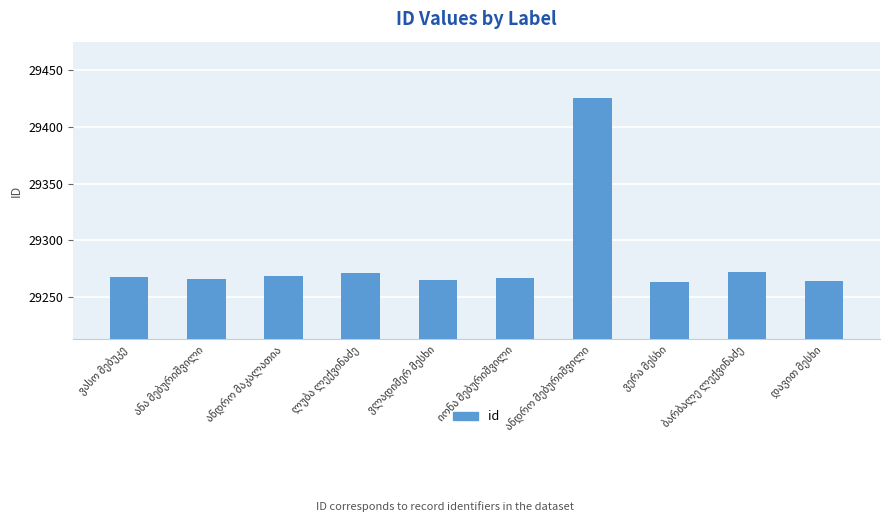

What is the smallest value displayed?

29263